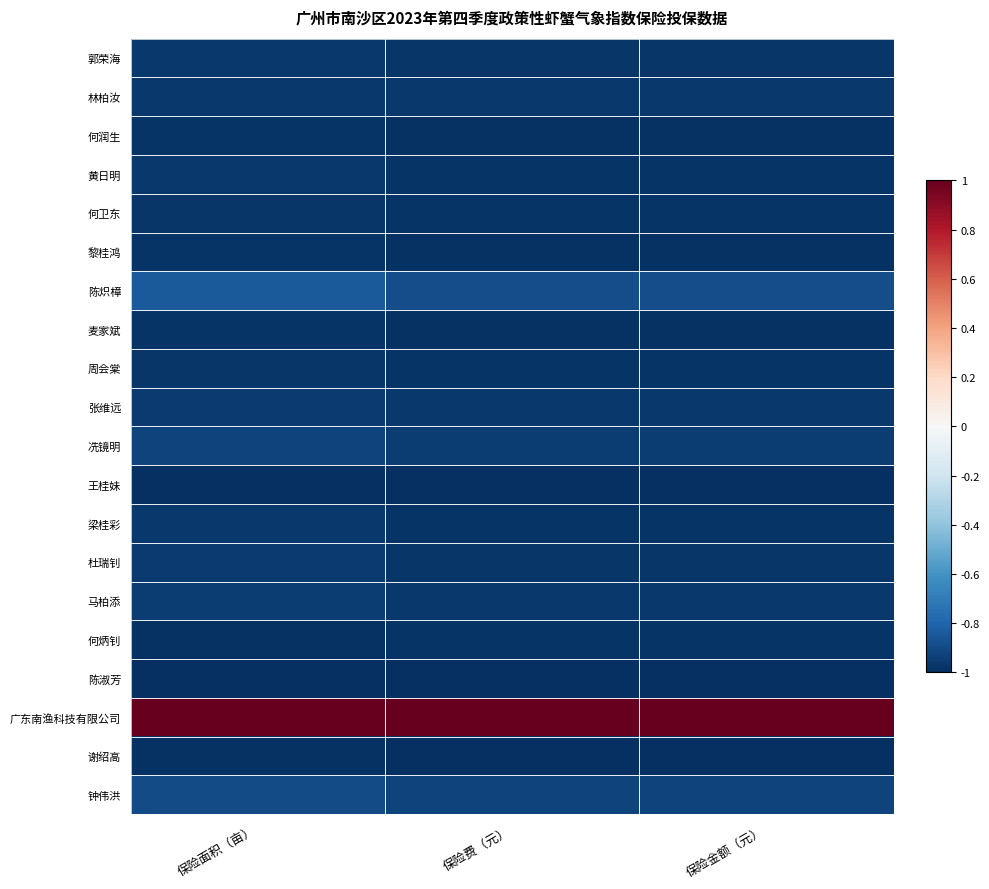

At which category is the sum across all series the highest?

保险面积（亩）